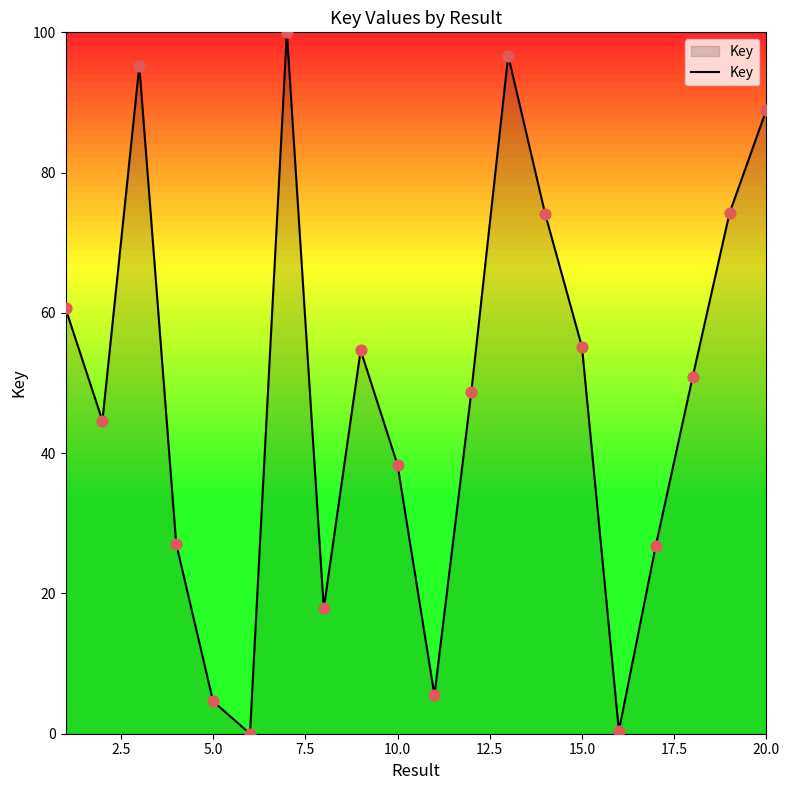

What is the greatest value displayed?

100.0